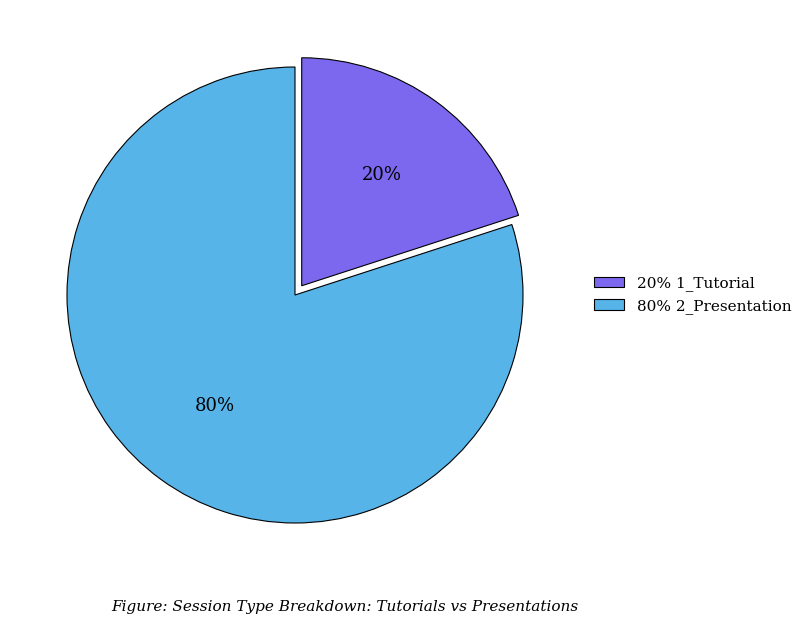

Is there a majority slice in this chart?

Yes